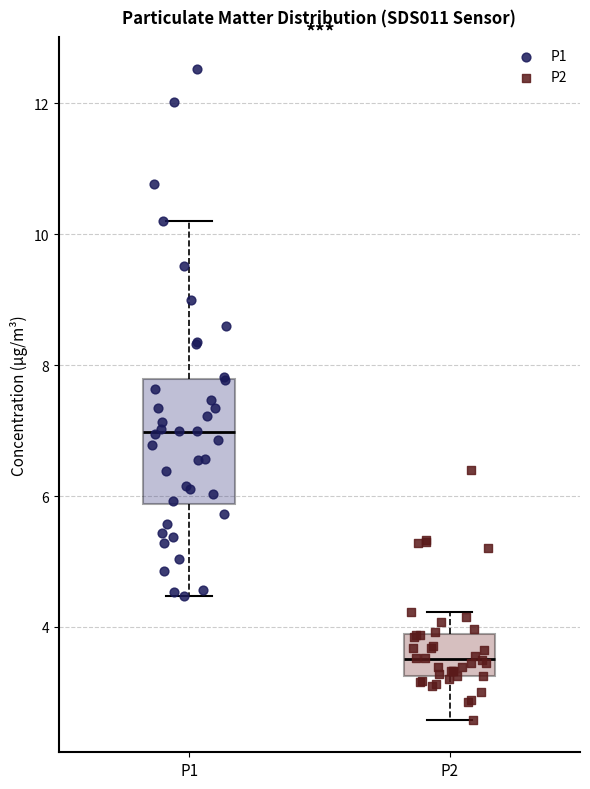

Where is the lower edge of the box for P1 on the y-axis? The values are not printed on the chart, so give them approximately, as read against the axis.

5.8